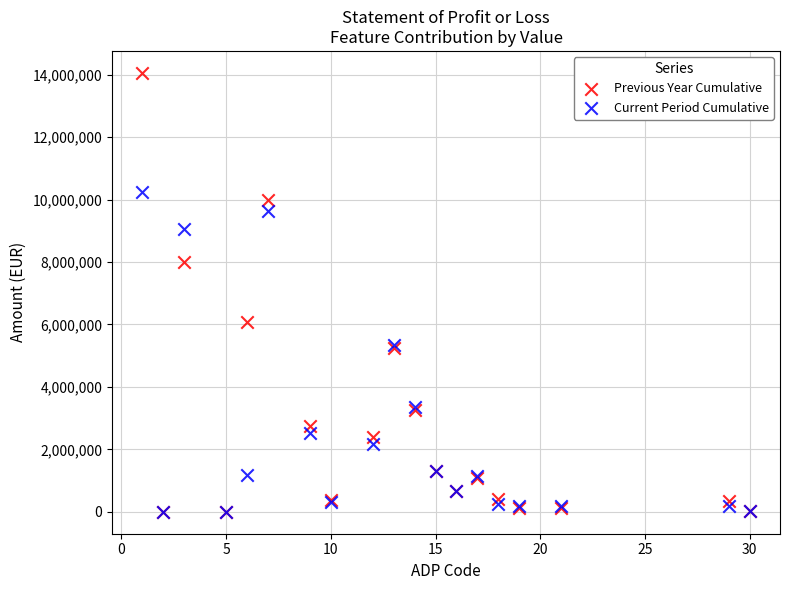

Which series contains the highest Y value?

Previous Year Cumulative